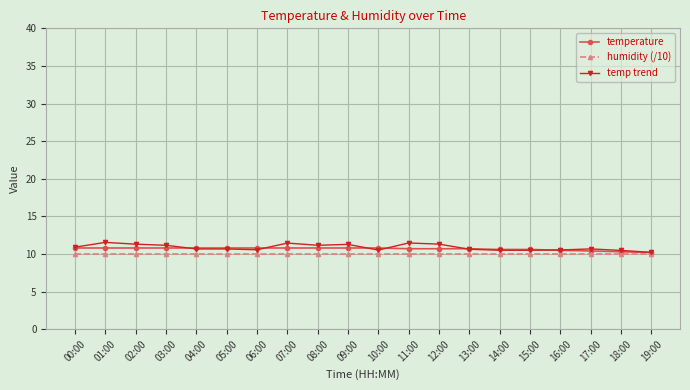

What is the label of the 3rd point from the right?

17:00